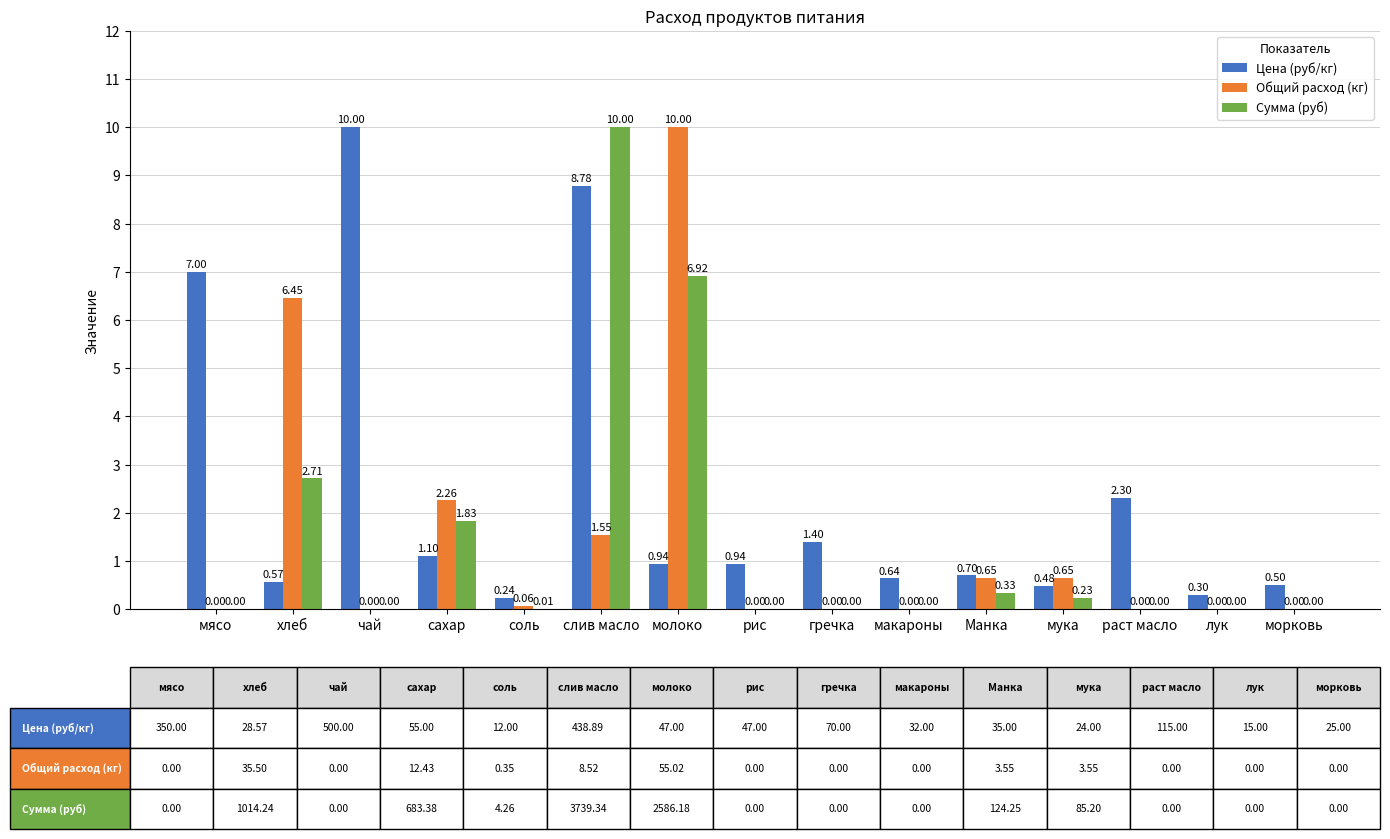

Where is Цена (руб/кг) nearest to the value 5?

мясо